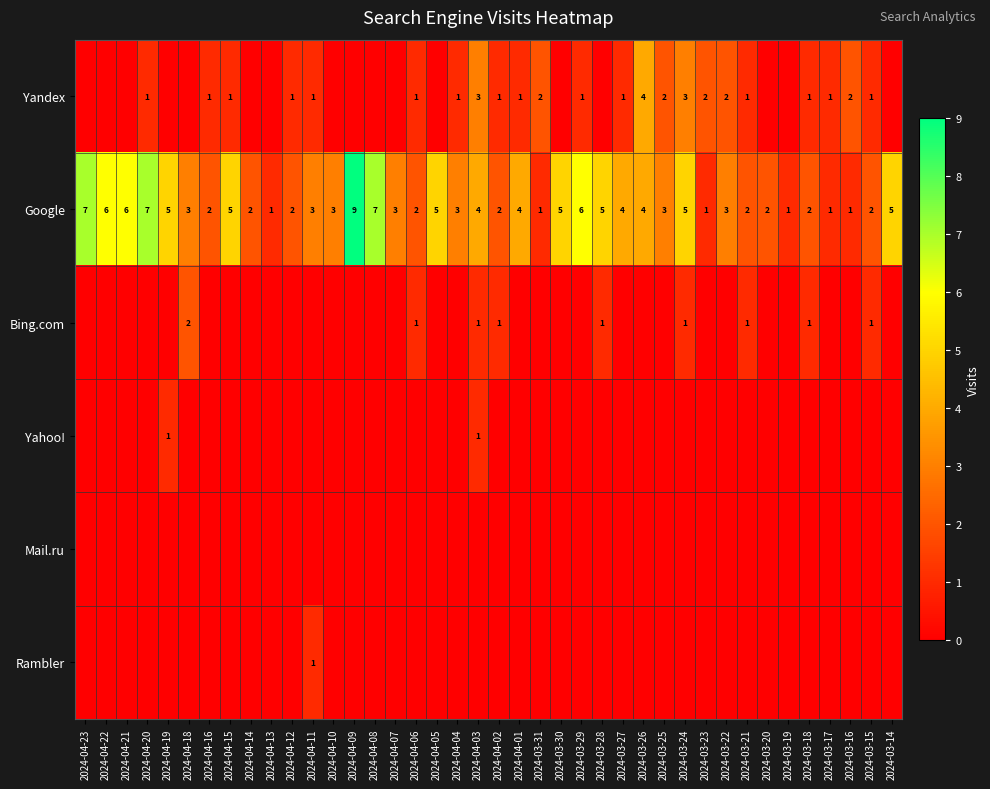

At how many categories does at least one series exceed 2?

25